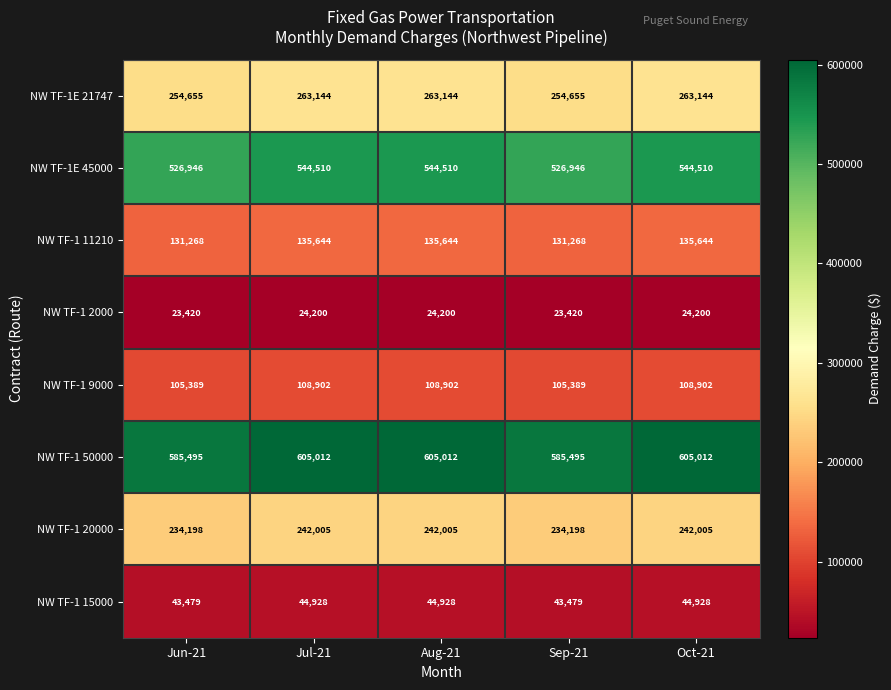

Is it true that NW TF-1 2000 equals 24200 at Oct-21?

True